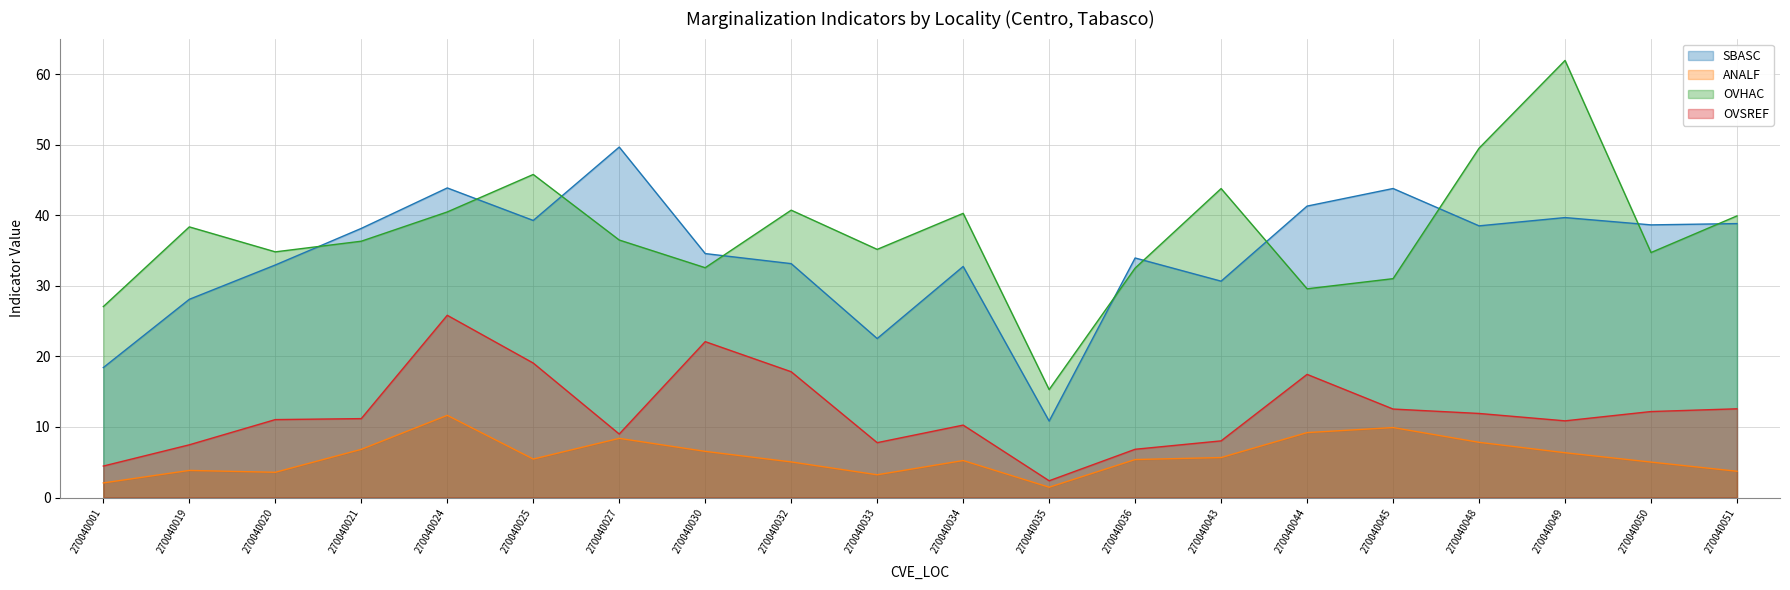

What is the average value of the SBASC series?

34.5